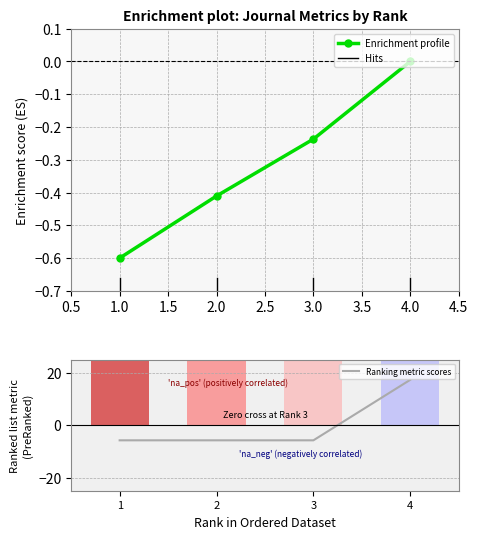

Reading right to left, transcribe all the data shown in this chart.

H index: 4=0.0	3=-0.2	2=-0.4	1=-0.6
Total Docs. (3years): 4=17.3	3=-5.8	2=-5.8	1=-5.8